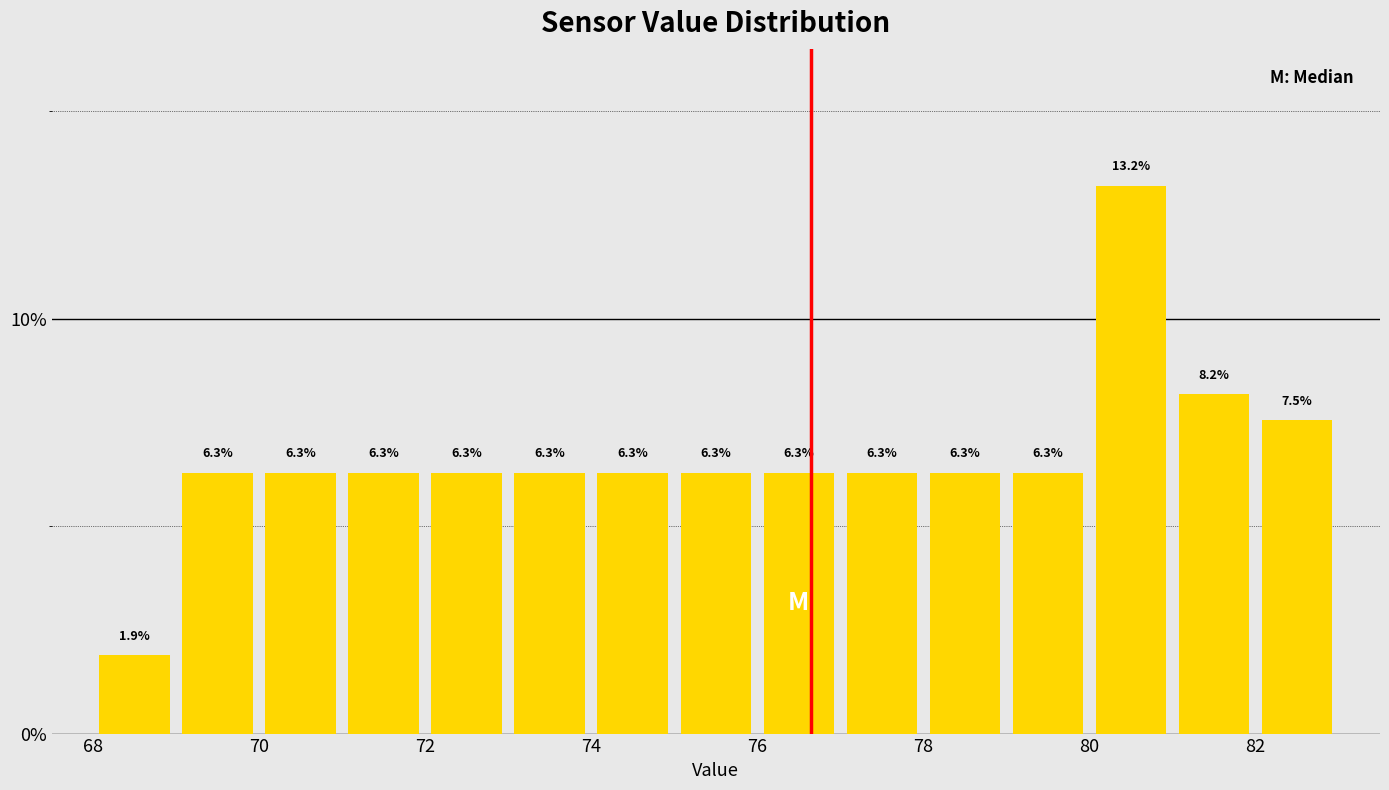

Reading left to right, transcribe this chart: for each bar, give the range it covers on the x-axis and its height.

68 to 69: 1.9
69 to 70: 6.3
70 to 71: 6.3
71 to 72: 6.3
72 to 73: 6.3
73 to 74: 6.3
74 to 75: 6.3
75 to 76: 6.3
76 to 77: 6.3
77 to 78: 6.3
78 to 79: 6.3
79 to 80: 6.3
80 to 81: 13.2
81 to 82: 8.2
82 to 83: 7.5